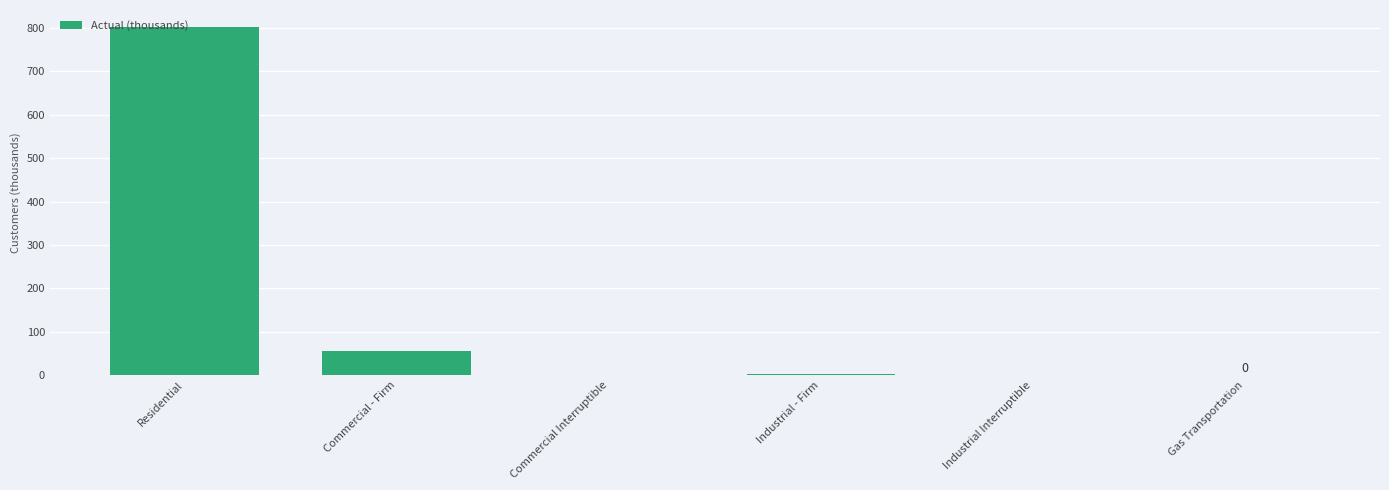

Count the number of data series in this chart.

1